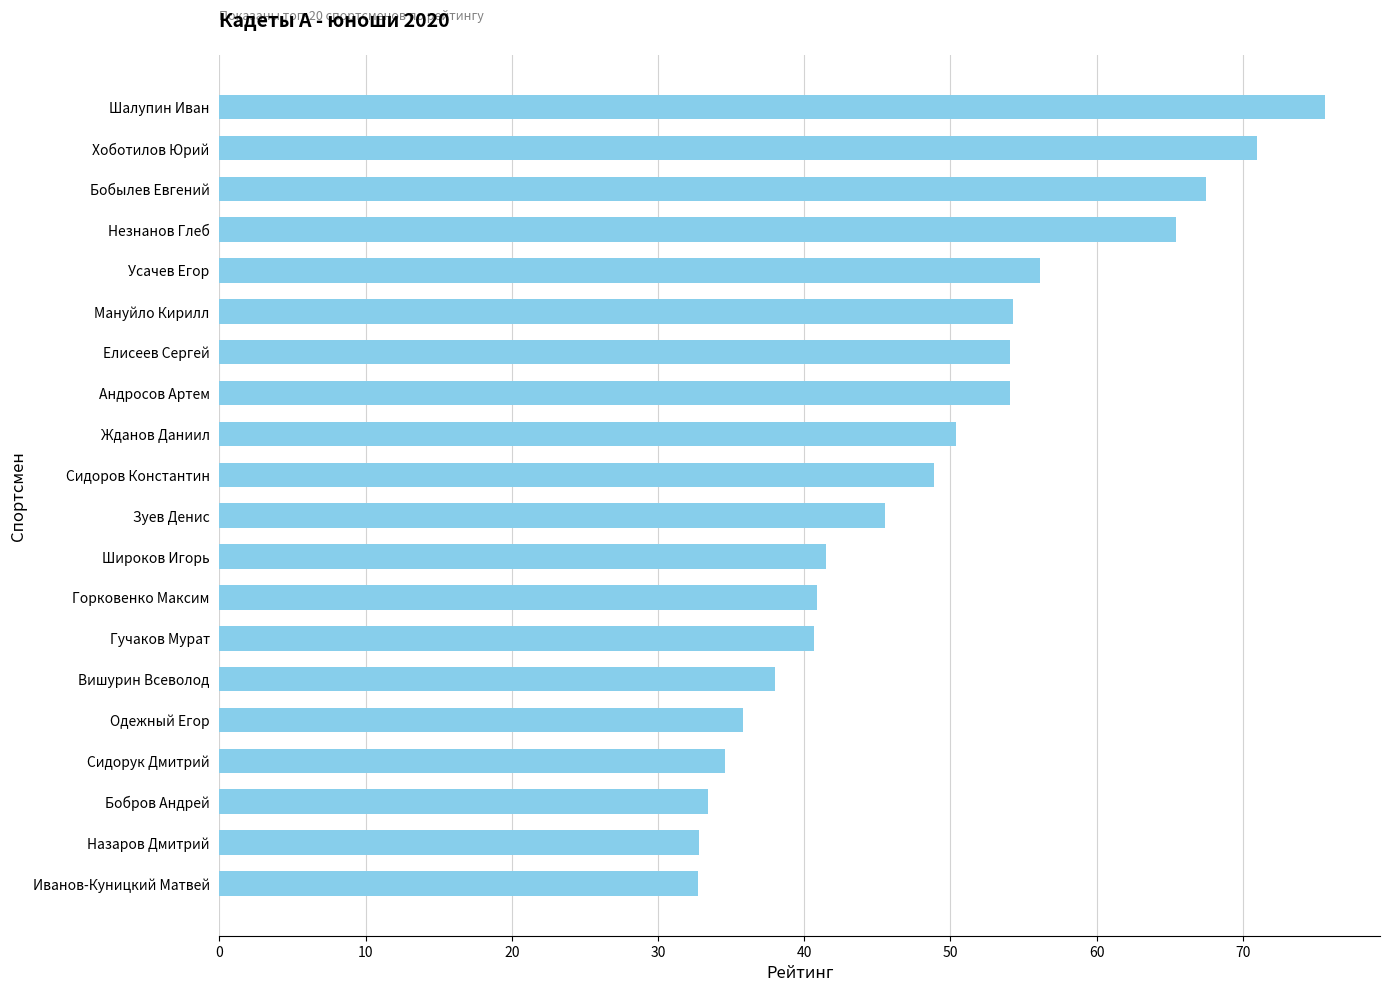

What is the sum of the values at Одежный Егор and Сидоров Константин?

84.7